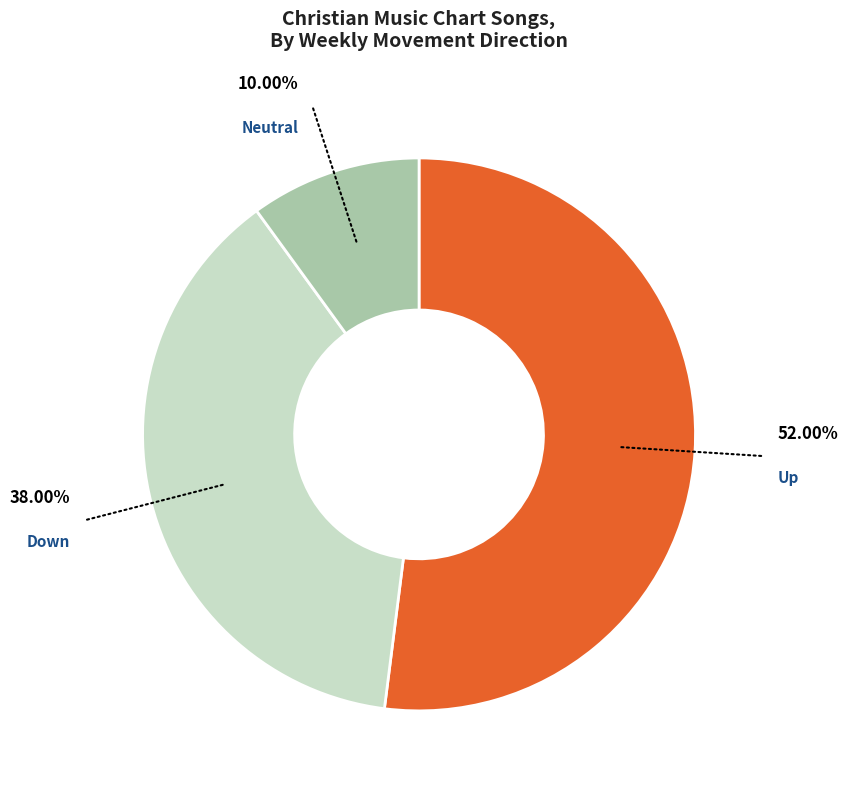

To the nearest percent, what is the difference between the largest and smallest slice percentages?

42%